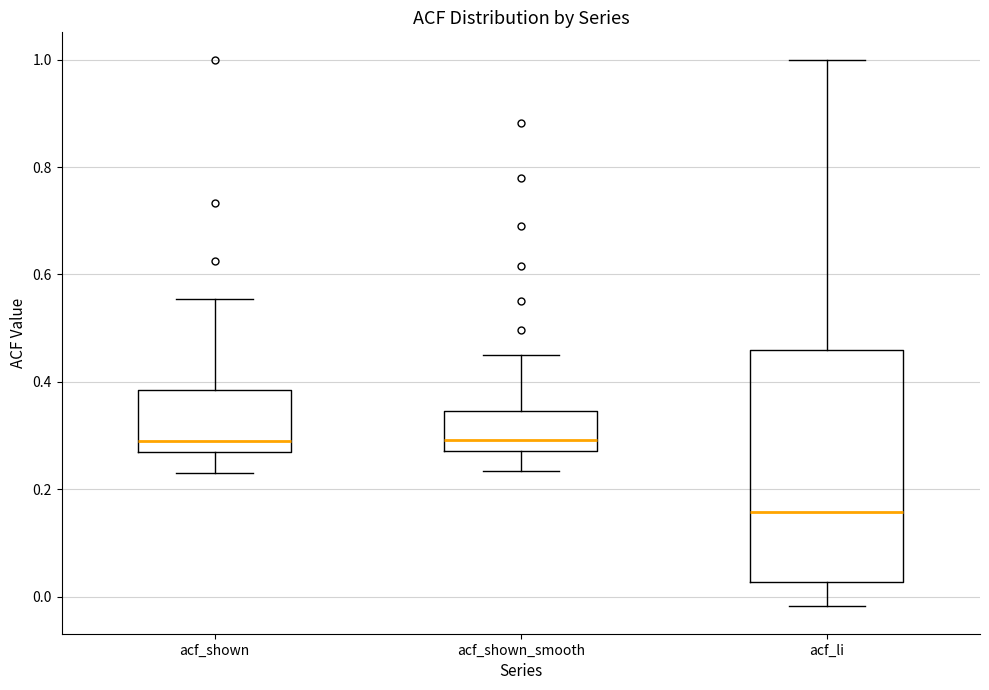

Where does the upper whisker of the box for acf_shown end on the y-axis? The values are not printed on the chart, so give them approximately, as read against the axis.

0.56